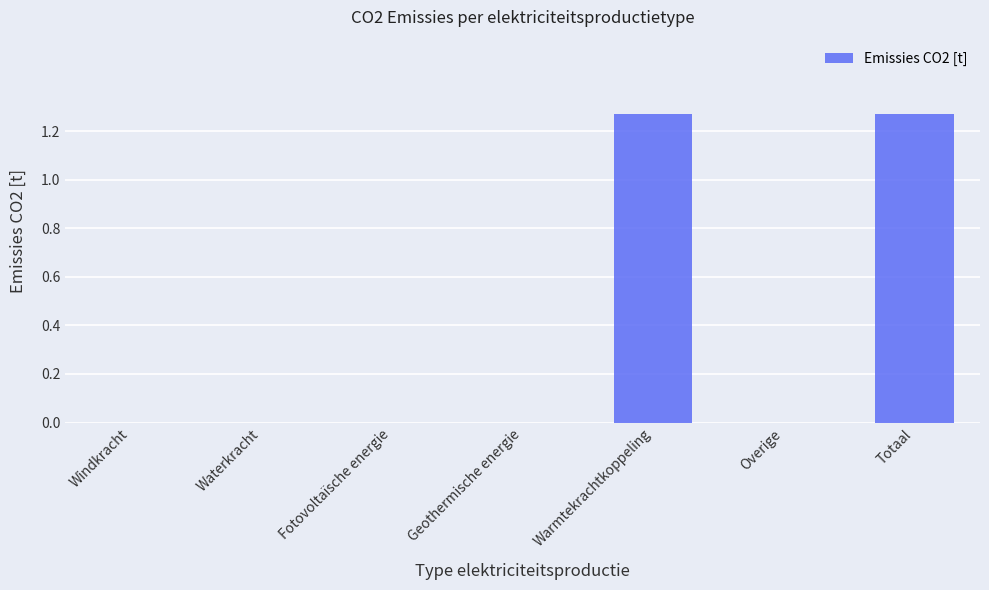

How many distinct data groups are displayed?

1